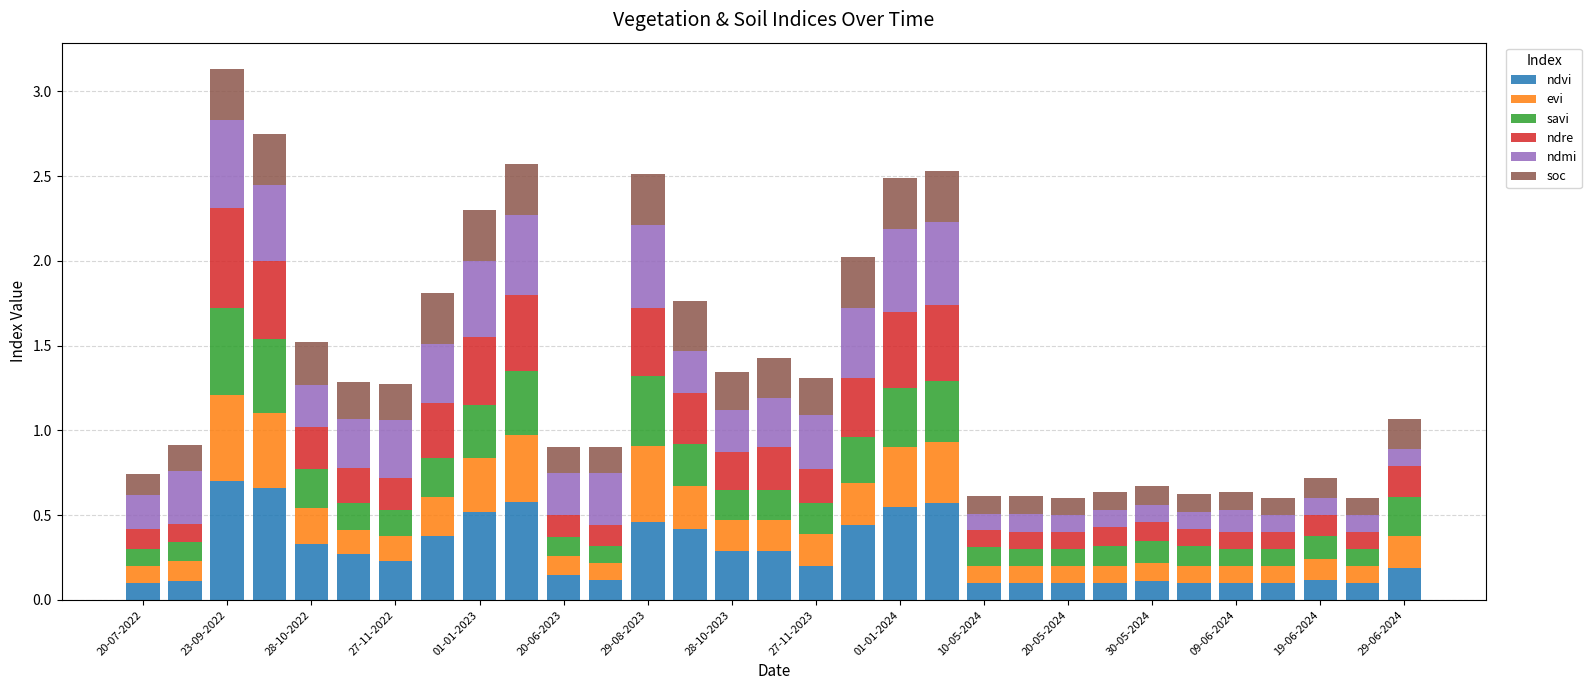

How many data points does each series have?

31